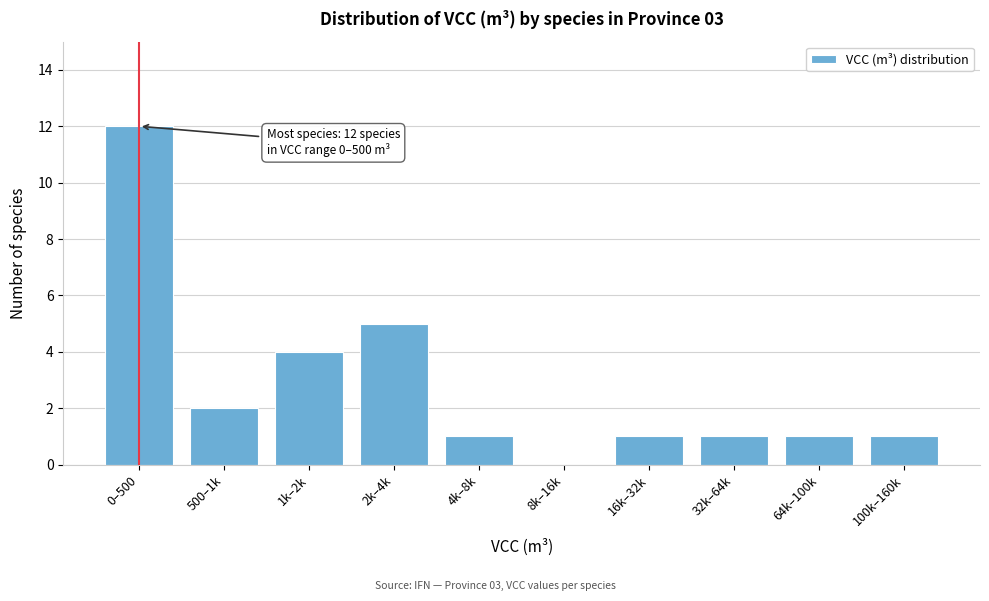

Reading left to right, what are all the values shown in this chart?

0–500=12	500–1k=2	1k–2k=4	2k–4k=5	4k–8k=1	8k–16k=0	16k–32k=1	32k–64k=1	64k–100k=1	100k–160k=1